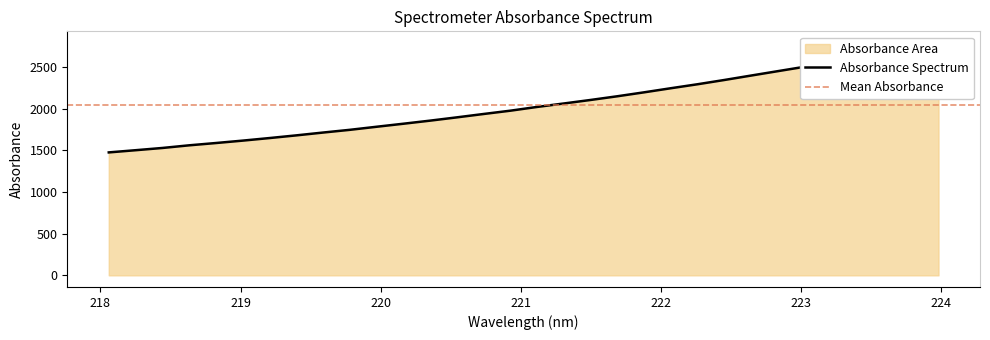

What is the difference between the maximum and second lowest values?

1287.7